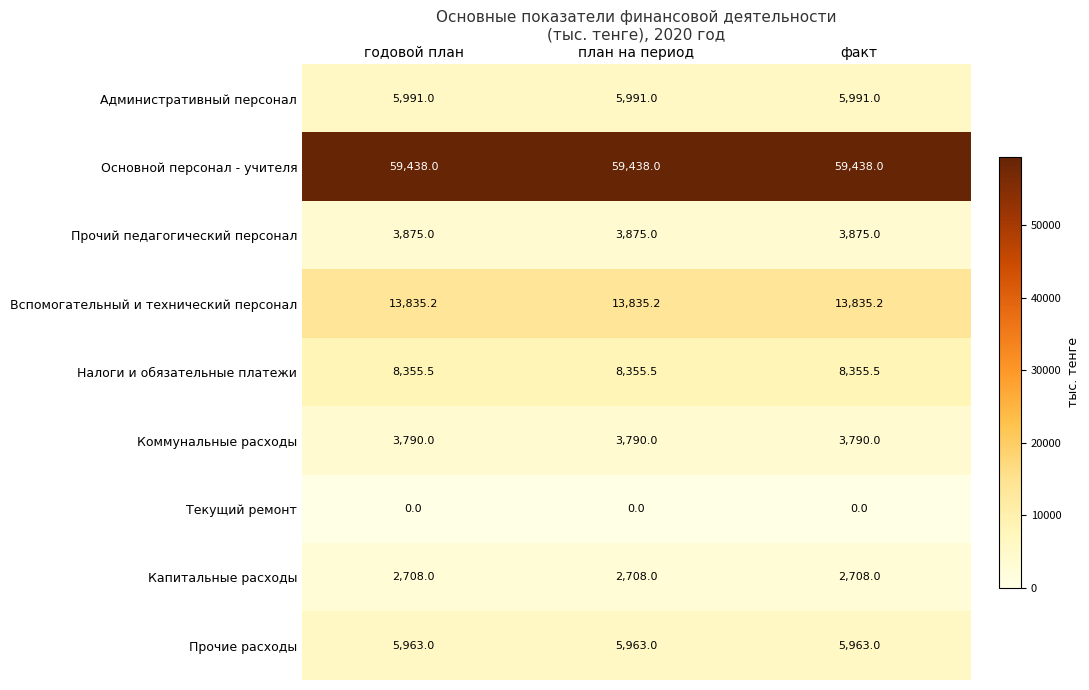

What is the maximum value shown in the chart?

59438.0